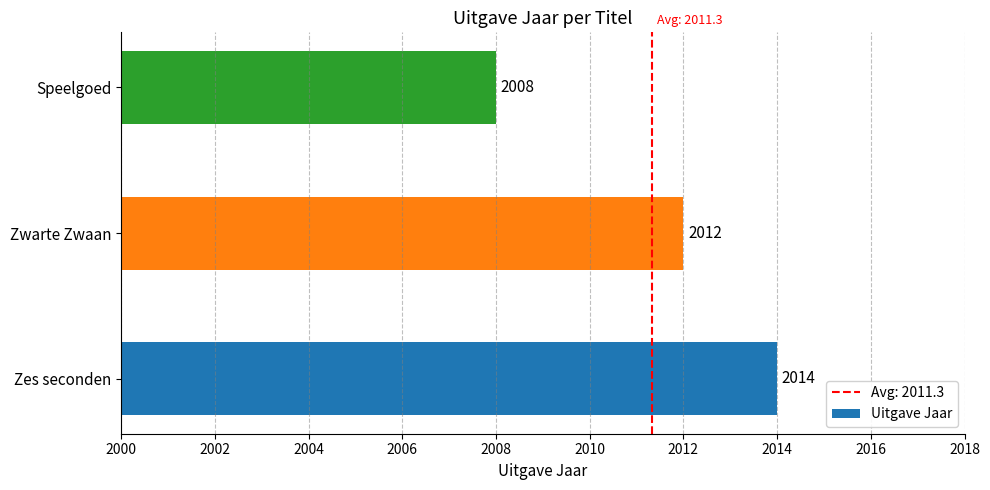

How many bars are there in total?

3